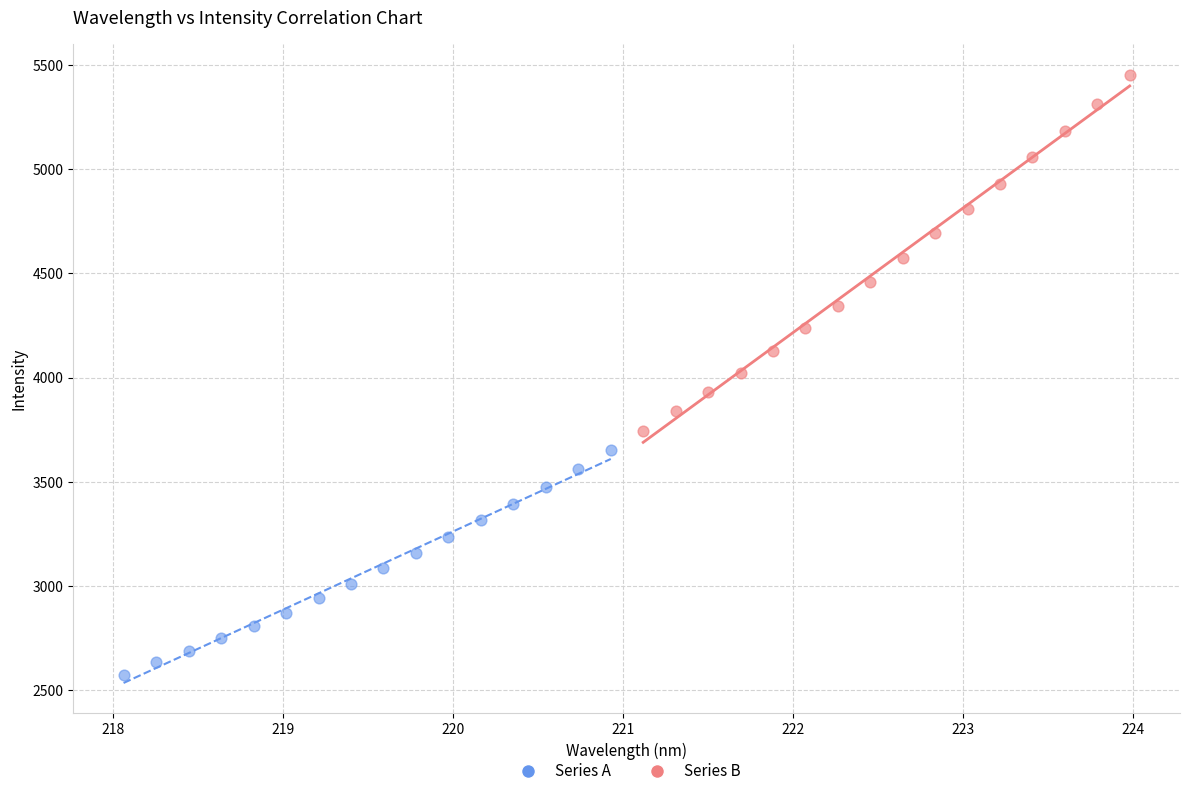

Which series contains the highest Y value?

Series B